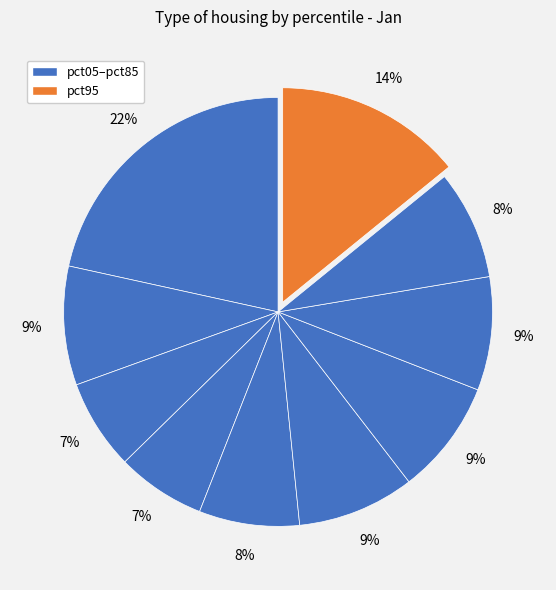

What is the largest slice in the pie chart?

pct05